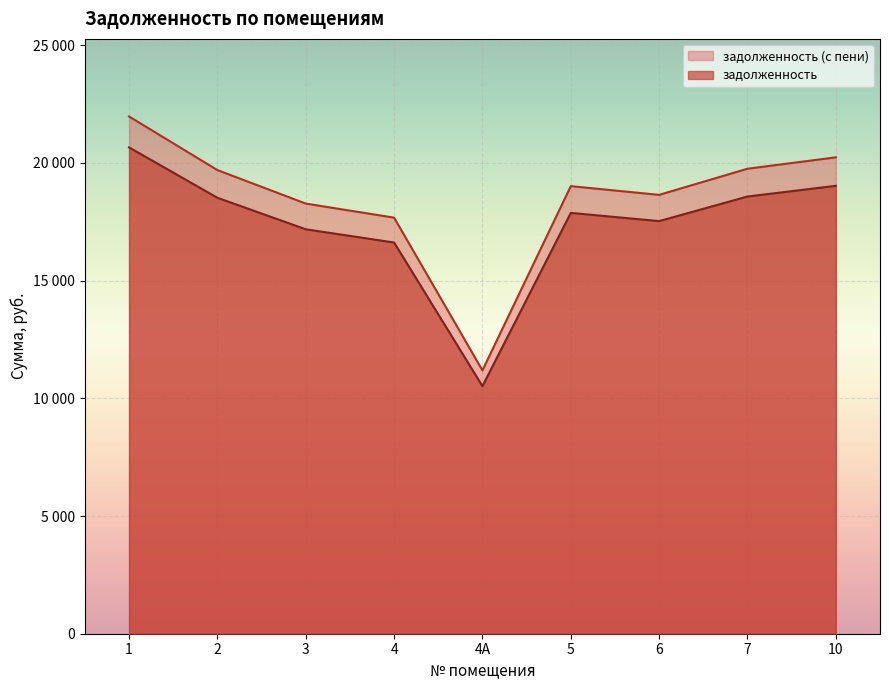

Is it true that задолженность equals 29128.3 at 1?

False